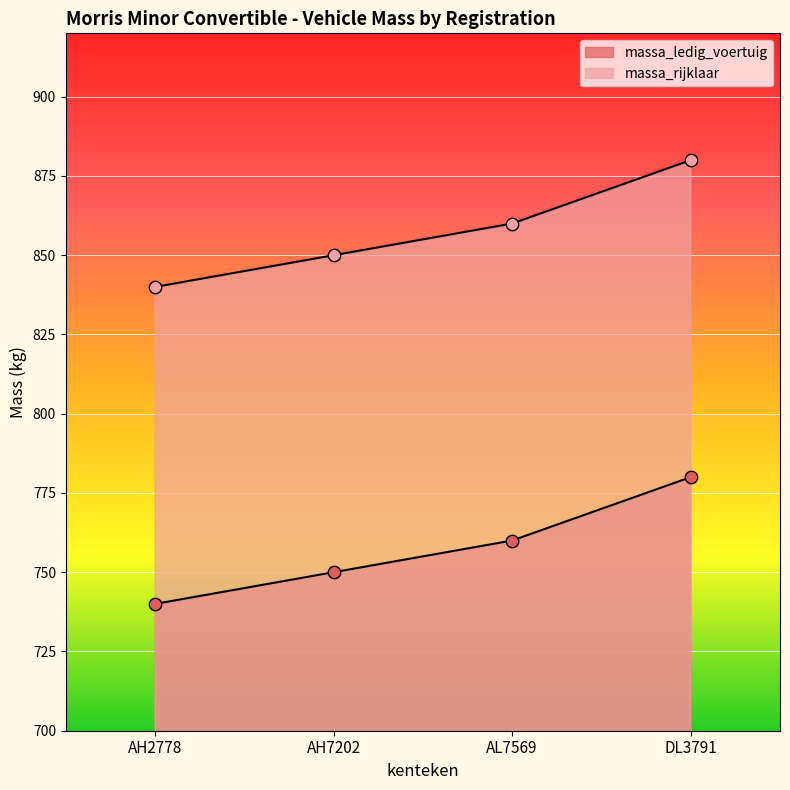

At how many categories does at least one series exceed 876?

1